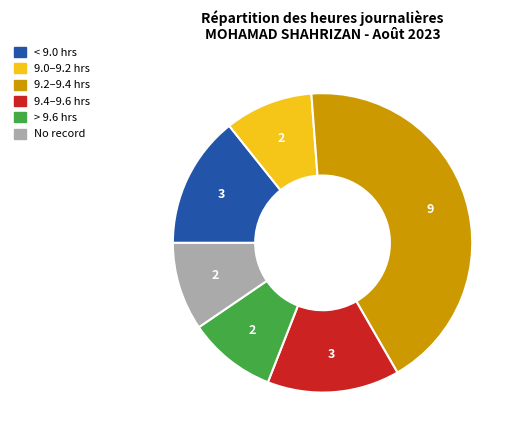

Is the sum of 9.0–9.2 hrs and 9.4–9.6 hrs greater than half?

No